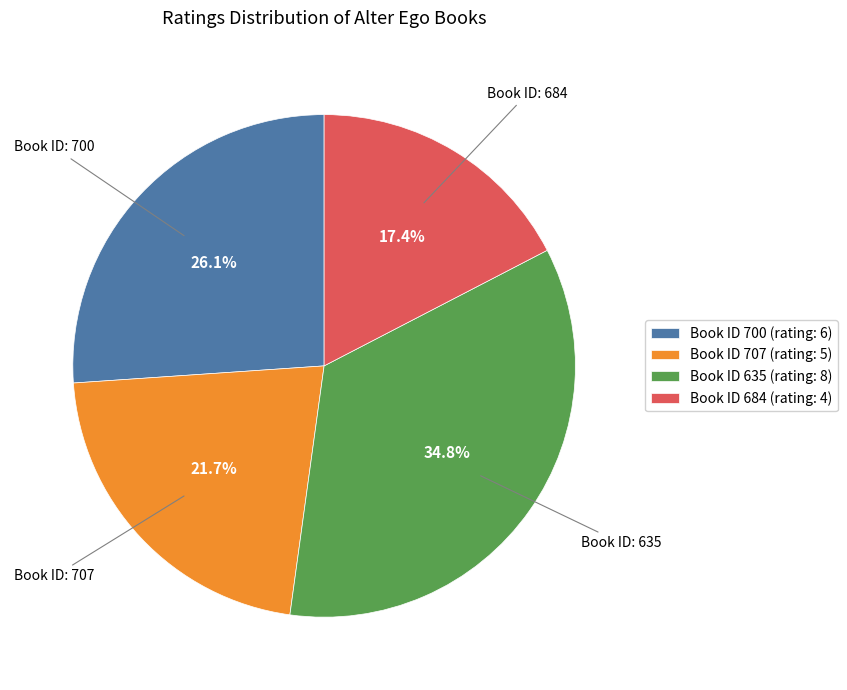

Combined, do Book ID 635 (rating: 8) and Book ID 684 (rating: 4) account for over 50%?

Yes